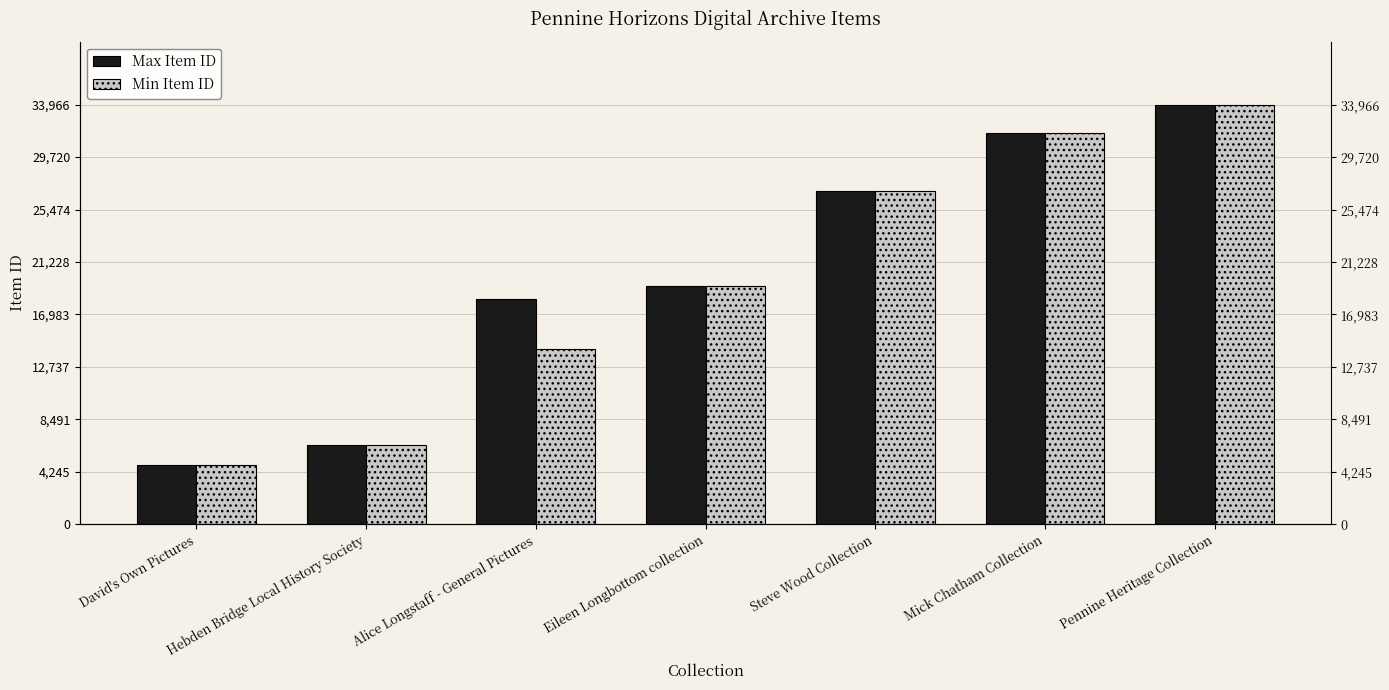

The value of Max Item ID at Alice Longstaff - General Pictures is 18201. True or false?

True